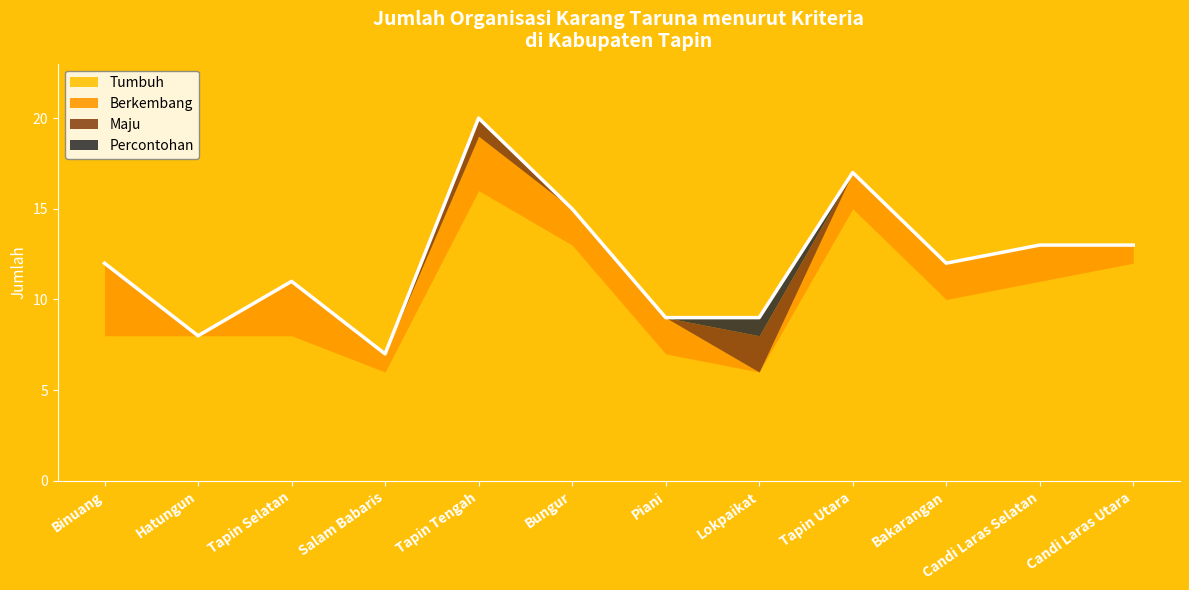

Which series has the largest range (max minus min)?

Tumbuh